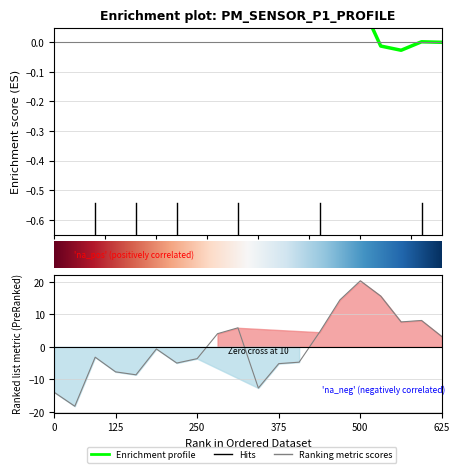

How many data points does each series have?

20